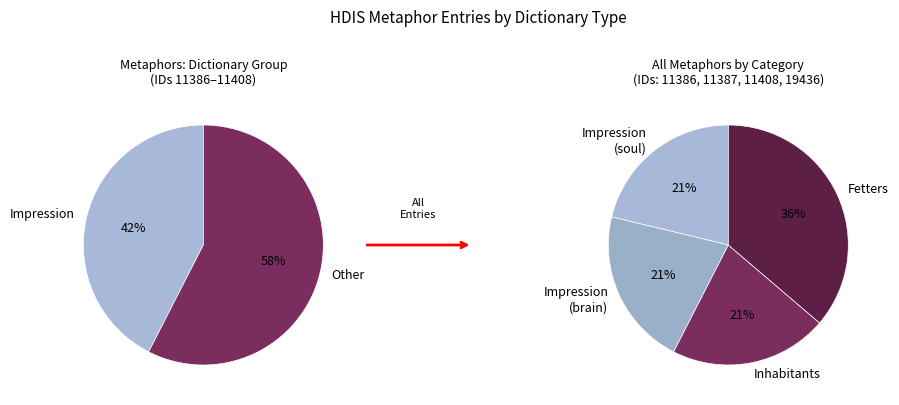

To the nearest percent, what is the combined percentage of Fetters and Impression (brain)?

57%